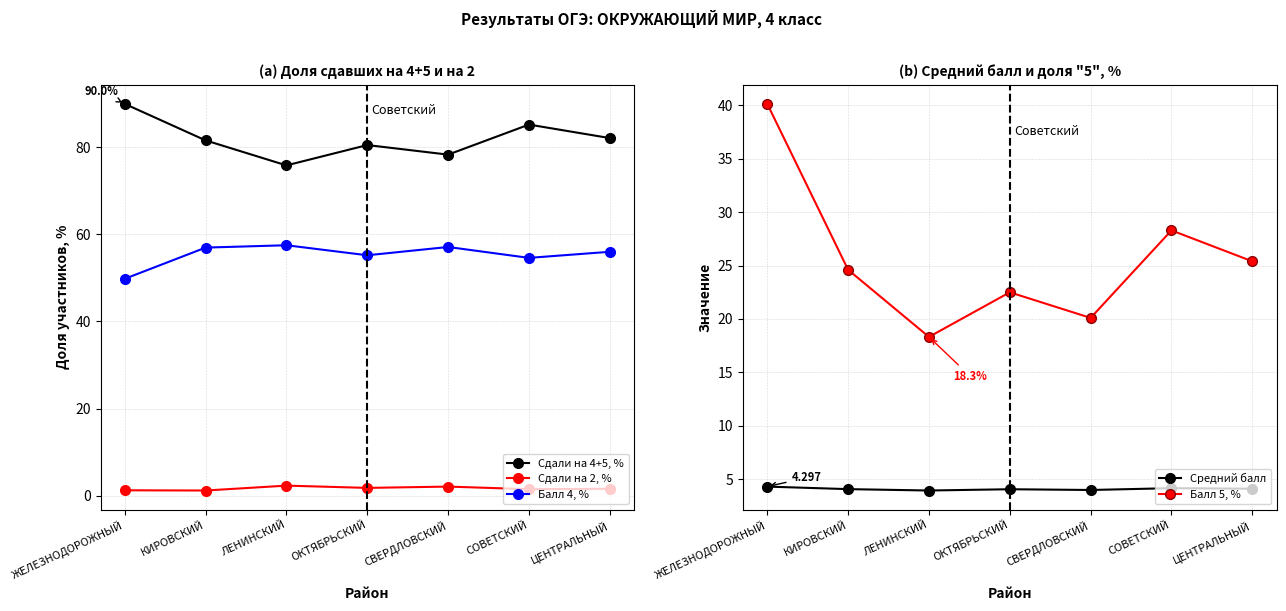

The value of Сдали на 4+5, % at ЦЕНТРАЛЬНЫЙ is 82.1. True or false?

True